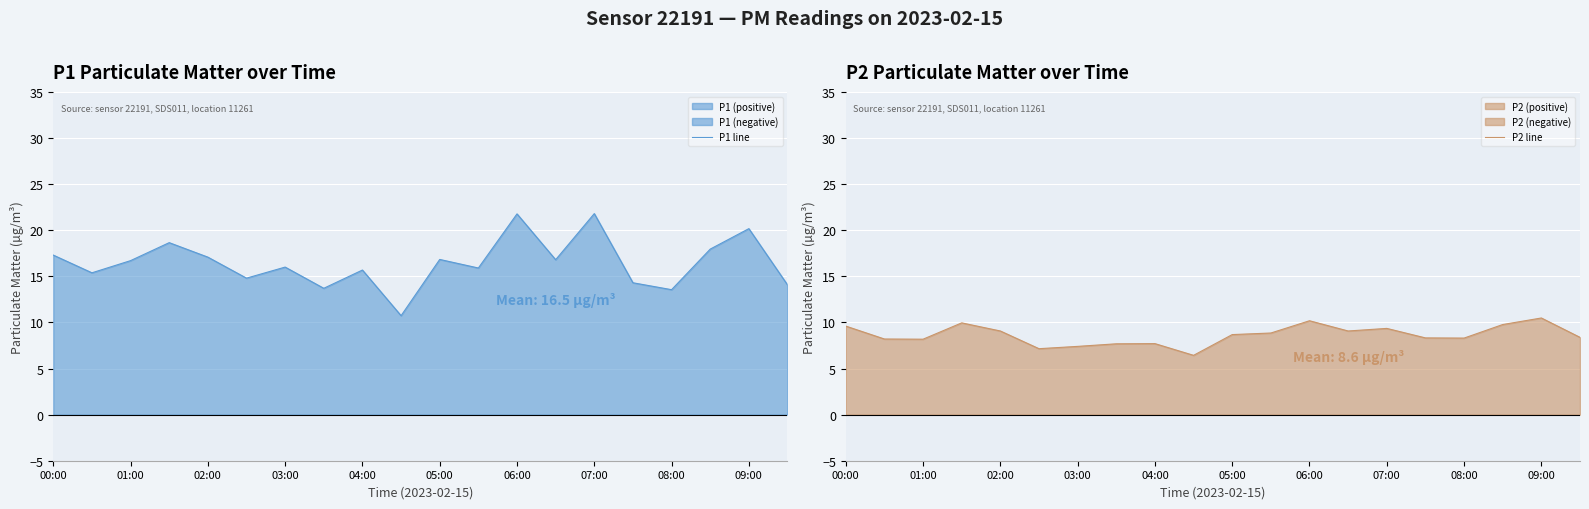

What is the maximum value for P1 line?

21.8